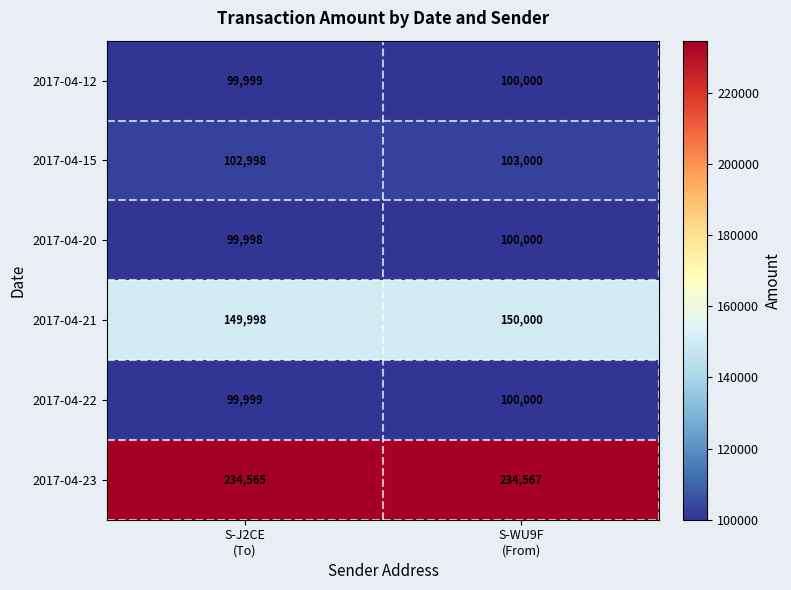

What is the sum of all 2017-04-15 values?

205998